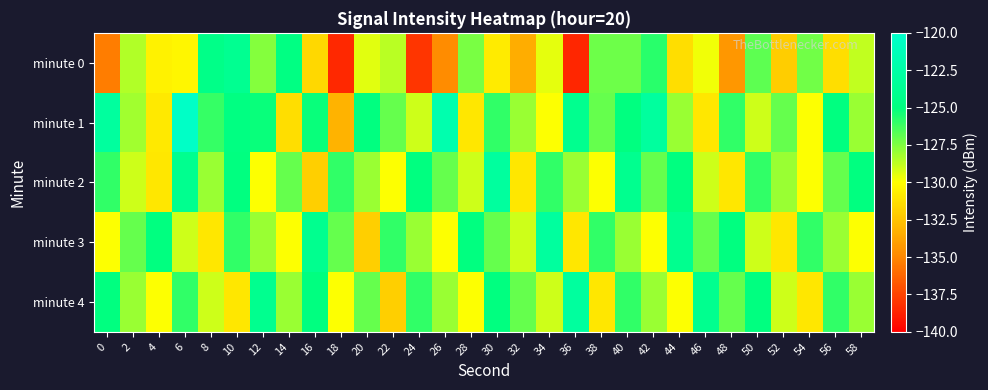

Reading left to right, list all the values displayed in this chart.

minute 0: 0=-135.4	2=-128.5	4=-130.5	6=-130.3	8=-124.5	10=-123.9	12=-127.6	14=-124.8	16=-131.6	18=-138.5	20=-129.4	22=-128.6	24=-138.0	26=-134.8	28=-127.4	30=-130.9	32=-133.4	34=-129.5	36=-138.5	38=-127.2	40=-127.2	42=-125.8	44=-131.3	46=-129.7	48=-134.3	50=-126.8	52=-132.0	54=-127.3	56=-131.4	58=-128.8
minute 1: 0=-123.0	2=-128.2	4=-130.9	6=-120.4	8=-126.0	10=-124.9	12=-125.2	14=-131.3	16=-125.2	18=-133.2	20=-125.0	22=-127.0	24=-129.0	26=-122.0	28=-131.0	30=-126.0	32=-128.0	34=-130.0	36=-124.0	38=-127.0	40=-125.0	42=-123.0	44=-128.0	46=-131.0	48=-126.0	50=-129.0	52=-127.0	54=-130.0	56=-125.0	58=-128.0
minute 2: 0=-126.0	2=-129.0	4=-131.0	6=-124.0	8=-128.0	10=-125.0	12=-130.0	14=-127.0	16=-132.0	18=-126.0	20=-128.0	22=-130.0	24=-125.0	26=-127.0	28=-129.0	30=-123.0	32=-131.0	34=-126.0	36=-128.0	38=-130.0	40=-124.0	42=-127.0	44=-125.0	46=-129.0	48=-131.0	50=-126.0	52=-128.0	54=-130.0	56=-127.0	58=-125.0
minute 3: 0=-130.0	2=-127.0	4=-125.0	6=-129.0	8=-131.0	10=-126.0	12=-128.0	14=-130.0	16=-124.0	18=-127.0	20=-132.0	22=-126.0	24=-128.0	26=-130.0	28=-125.0	30=-127.0	32=-129.0	34=-123.0	36=-131.0	38=-126.0	40=-128.0	42=-130.0	44=-124.0	46=-127.0	48=-125.0	50=-129.0	52=-131.0	54=-126.0	56=-128.0	58=-130.0
minute 4: 0=-125.0	2=-128.0	4=-130.0	6=-126.0	8=-129.0	10=-131.0	12=-124.0	14=-128.0	16=-125.0	18=-130.0	20=-127.0	22=-132.0	24=-126.0	26=-128.0	28=-130.0	30=-125.0	32=-127.0	34=-129.0	36=-123.0	38=-131.0	40=-126.0	42=-128.0	44=-130.0	46=-124.0	48=-127.0	50=-125.0	52=-129.0	54=-131.0	56=-126.0	58=-128.0